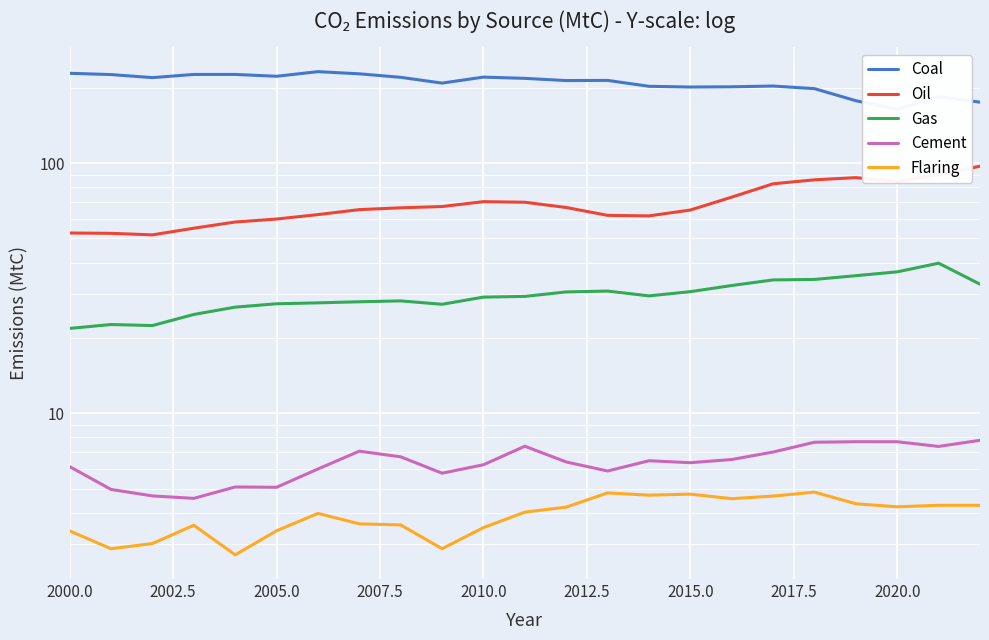

True or false: Gas and Coal cross at least once.

False